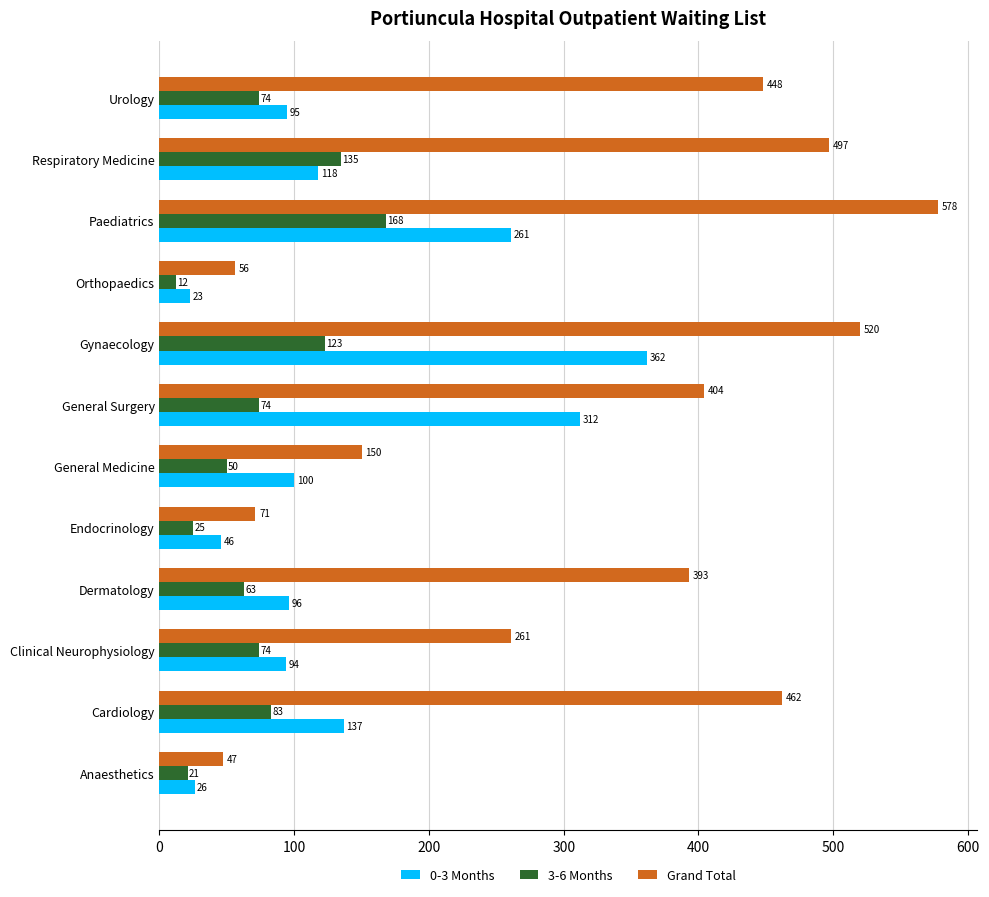

Where is 3-6 Months nearest to the value 90?

Cardiology